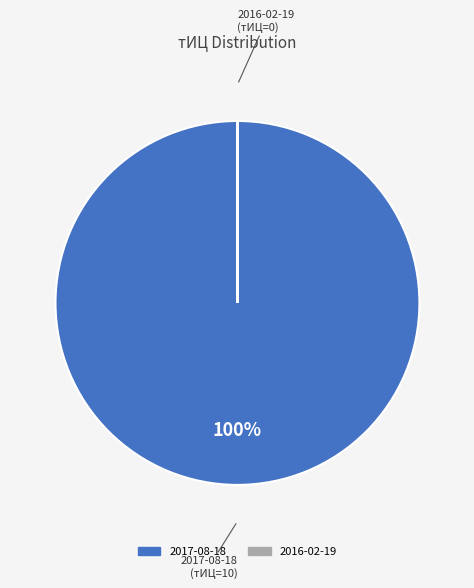

The 2017-08-18 slice represents 100% of the pie. True or false?

True